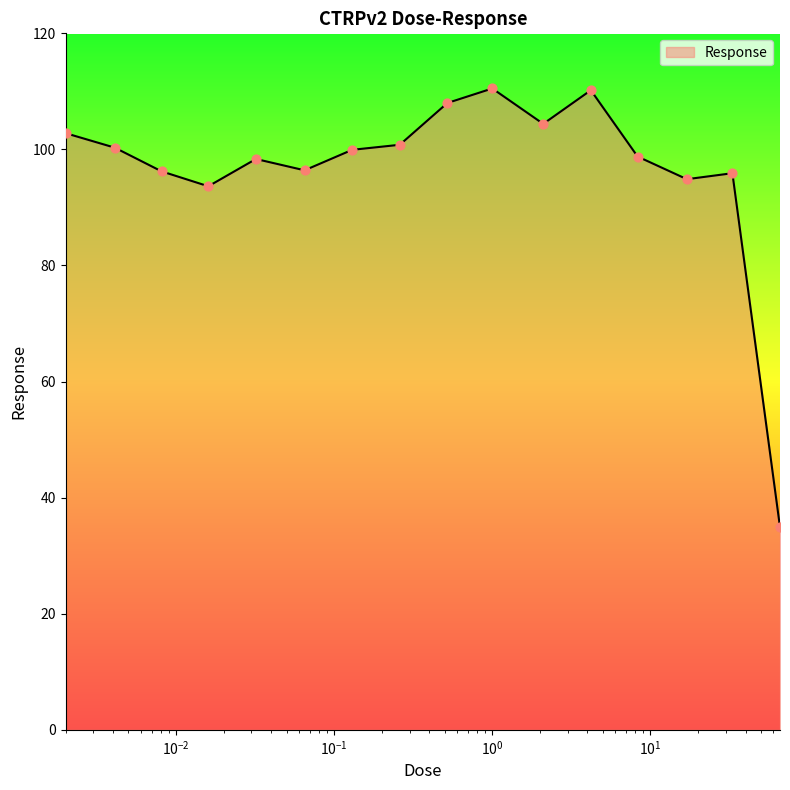

What is the smallest value displayed?

34.9